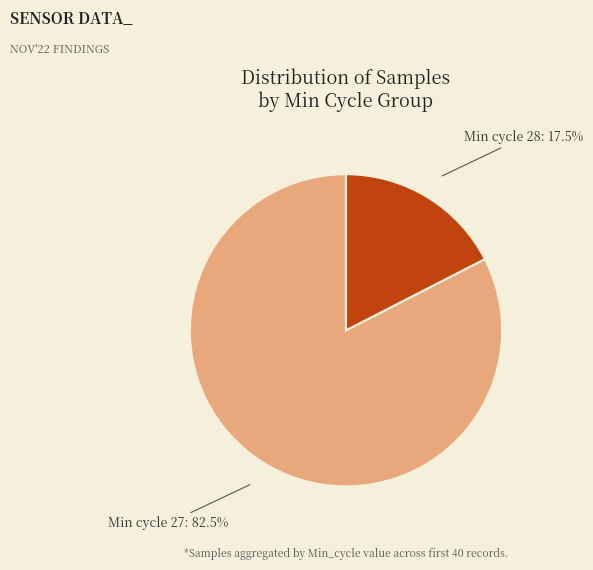

Does any single category account for the majority?

Yes